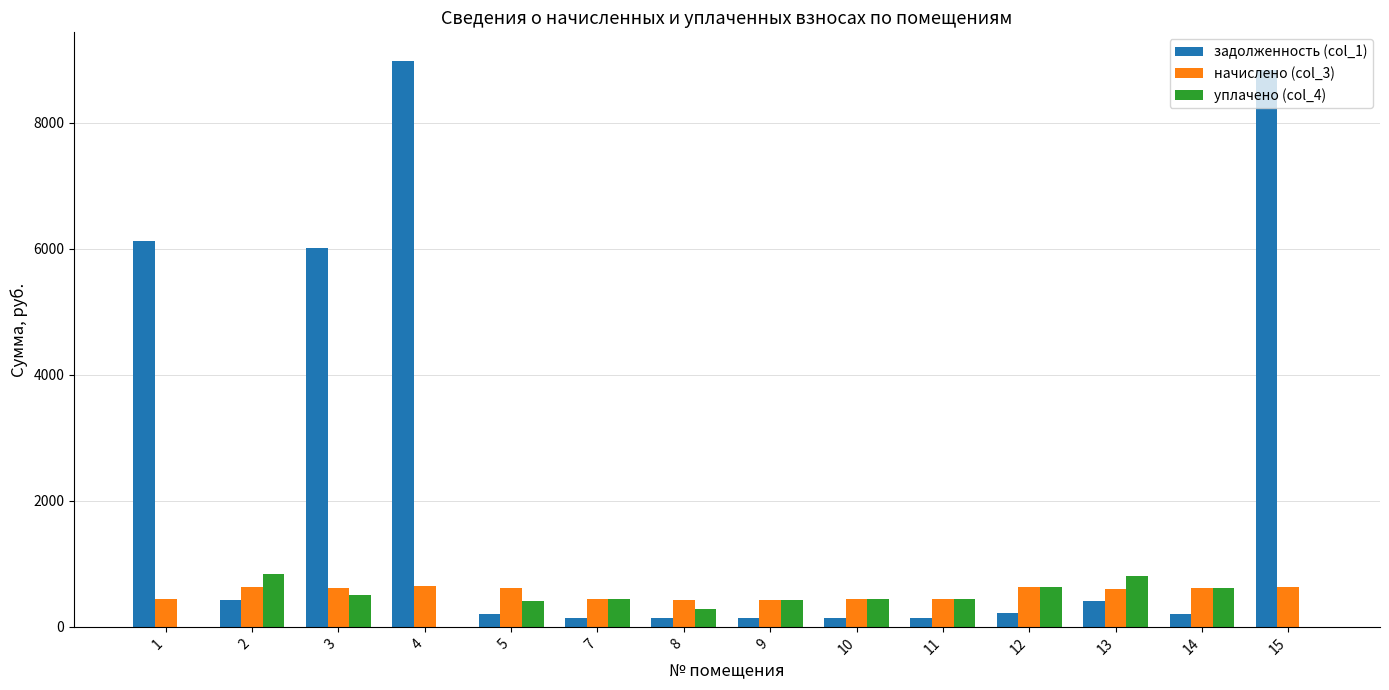

What is the sum of all задолженность (col_1) values?

32147.7